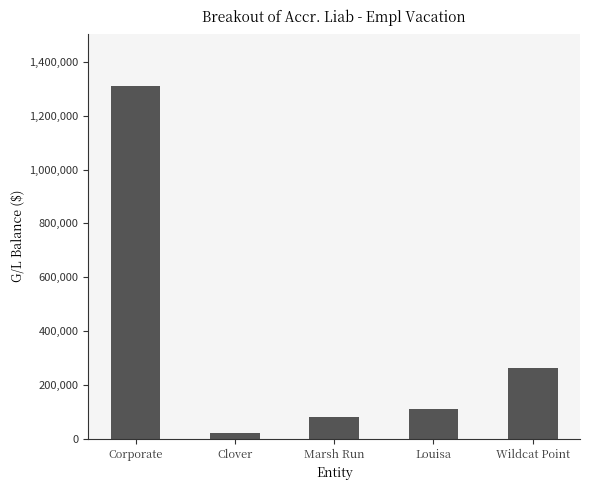

What is the minimum value shown in the chart?

22400.2